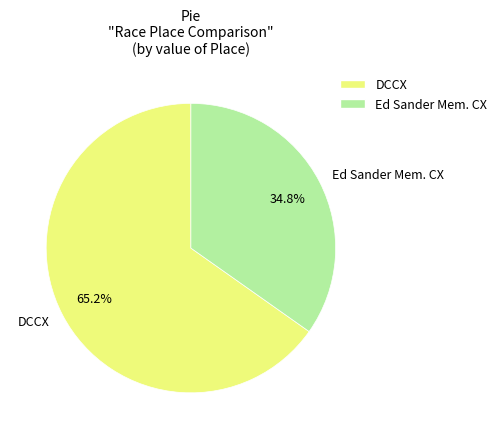

Combined, what portion of the pie is Ed Sander Mem. CX and DCCX?

100.0%